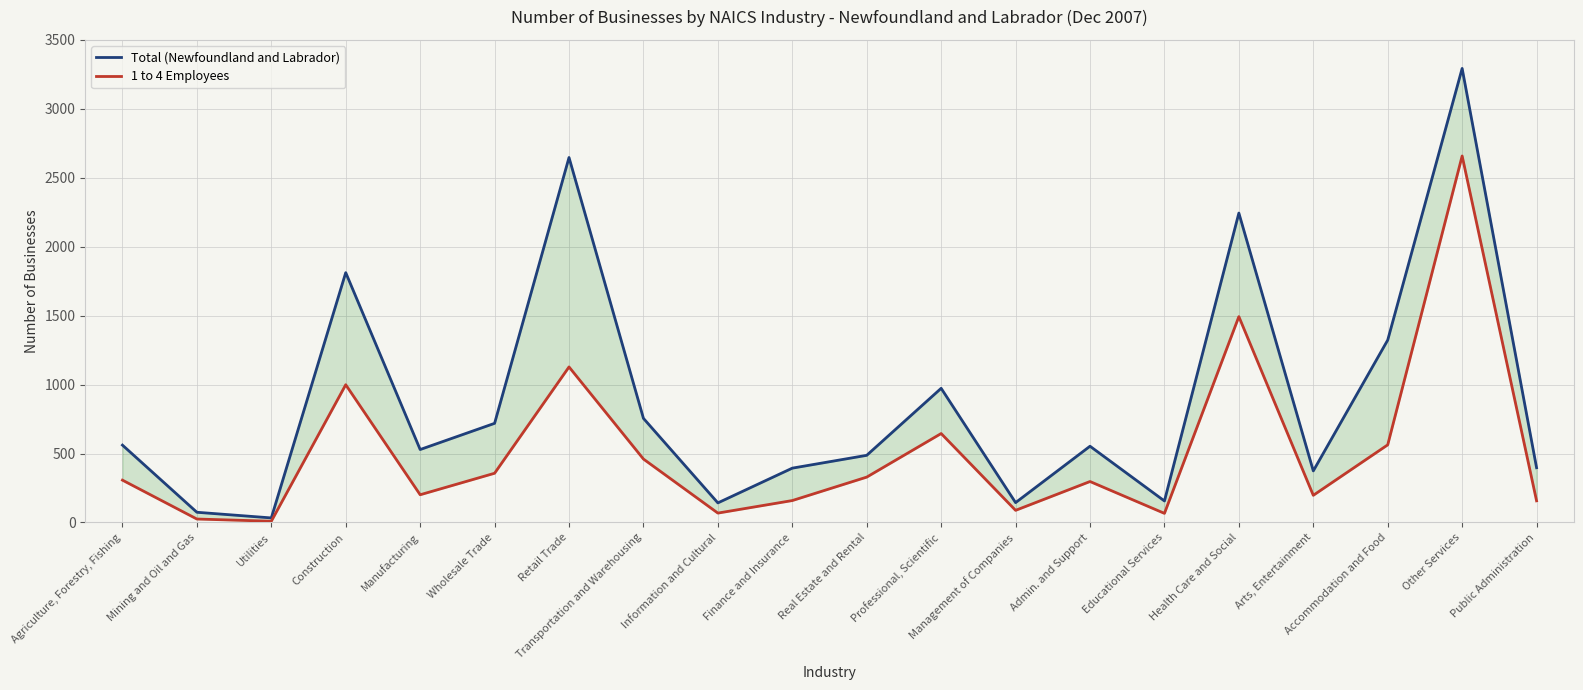

List the labels in order of Total (Newfoundland and Labrador) value, largest first.

Other Services, Retail Trade, Health Care and Social, Construction, Accommodation and Food, Professional, Scientific, Transportation and Warehousing, Wholesale Trade, Agriculture, Forestry, Fishing, Admin. and Support, Manufacturing, Real Estate and Rental, Public Administration, Finance and Insurance, Arts, Entertainment, Educational Services, Management of Companies, Information and Cultural, Mining and Oil and Gas, Utilities